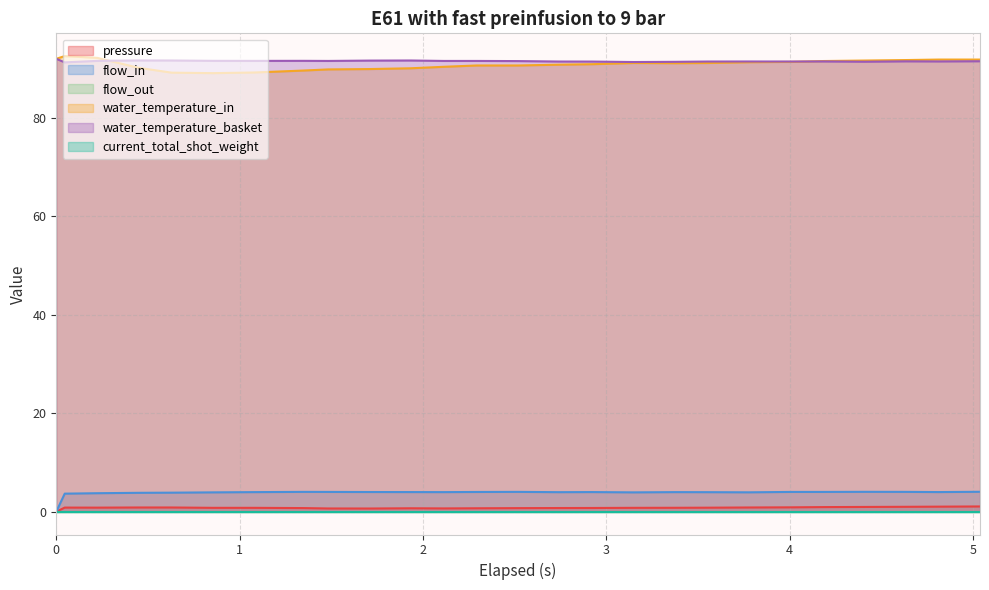

What is the sum of all pressure values?

20.5